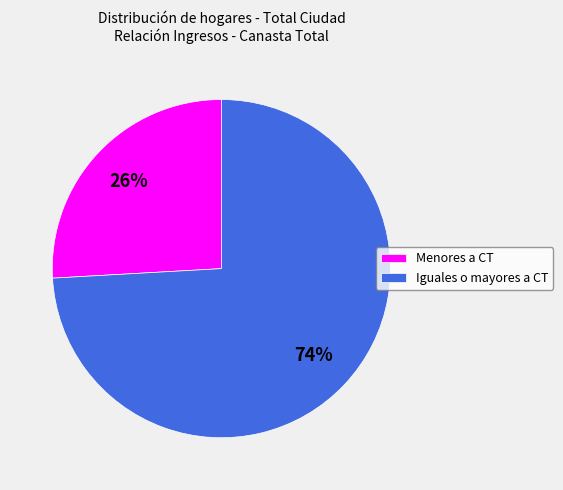

Is it true that Menores a CT is 33% of the pie?

False